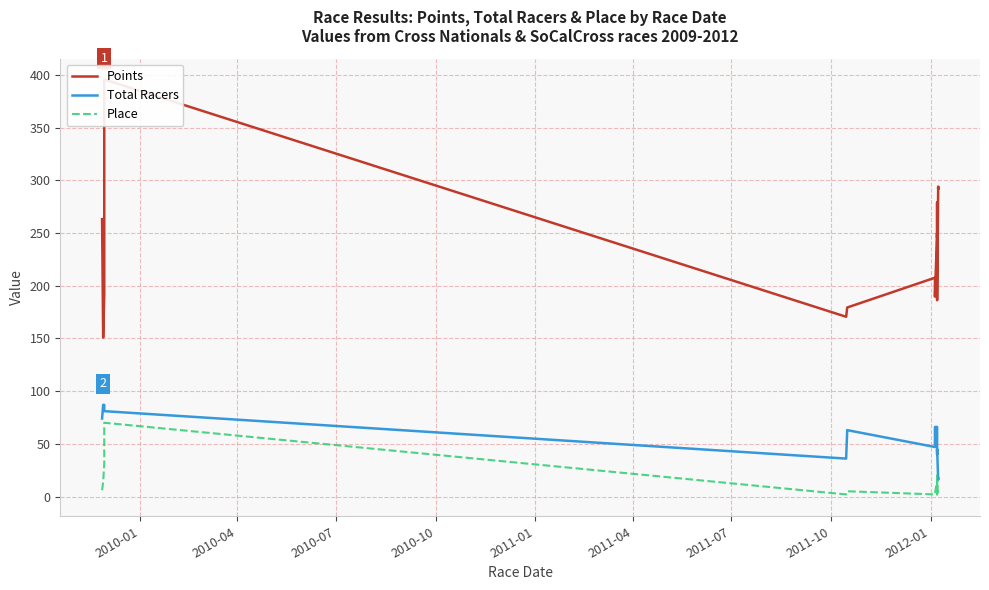

True or false: Place and Total Racers cross at least once.

False